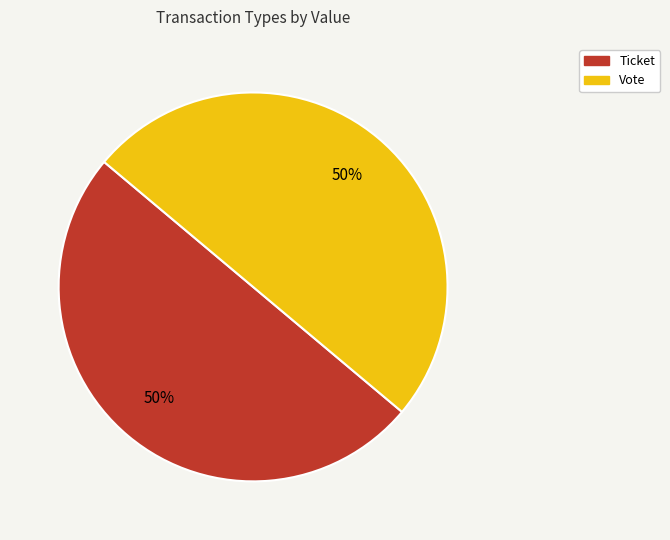

Count the number of slices in the pie.

2